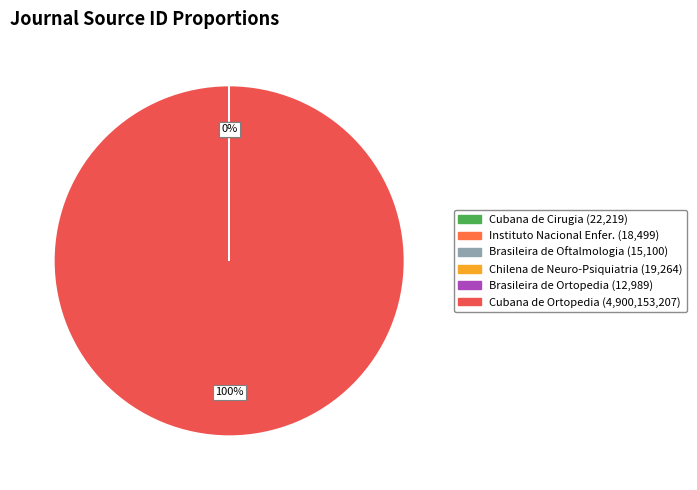

Which slice is the largest?

Revista Cubana de Ortopedia